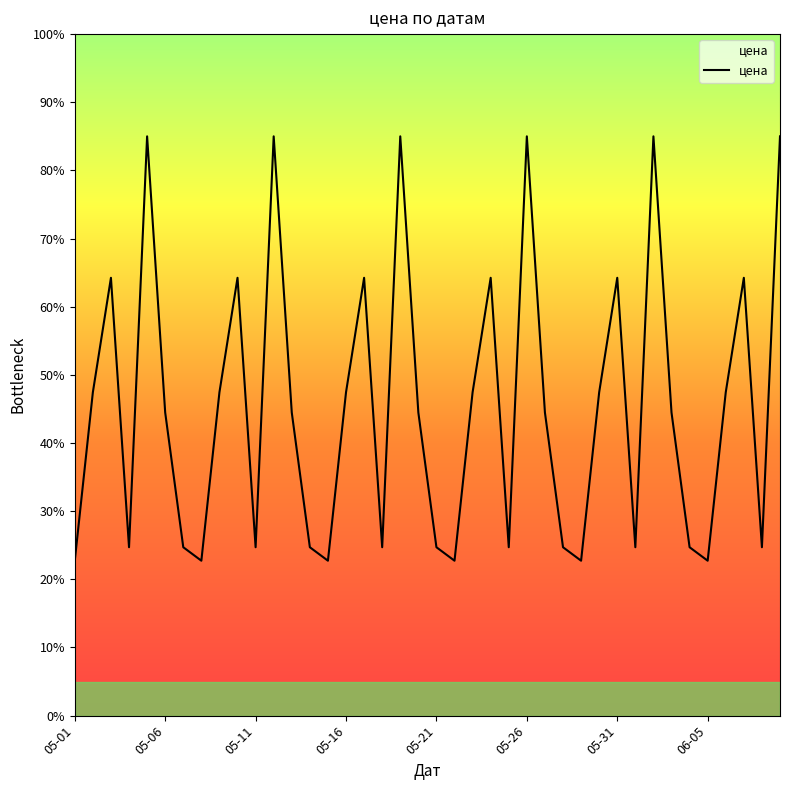

How many lines are shown in the chart?

1